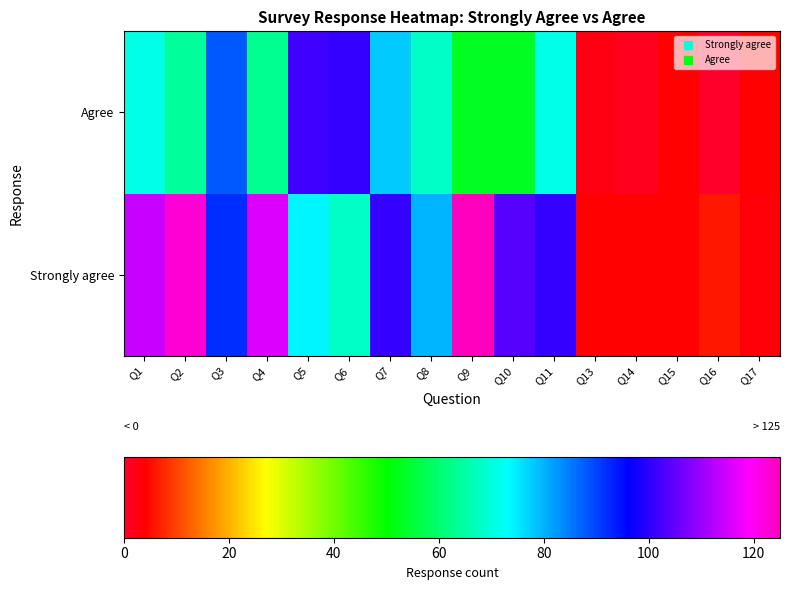

What is the spread (max minus min) of values at Q14?

3